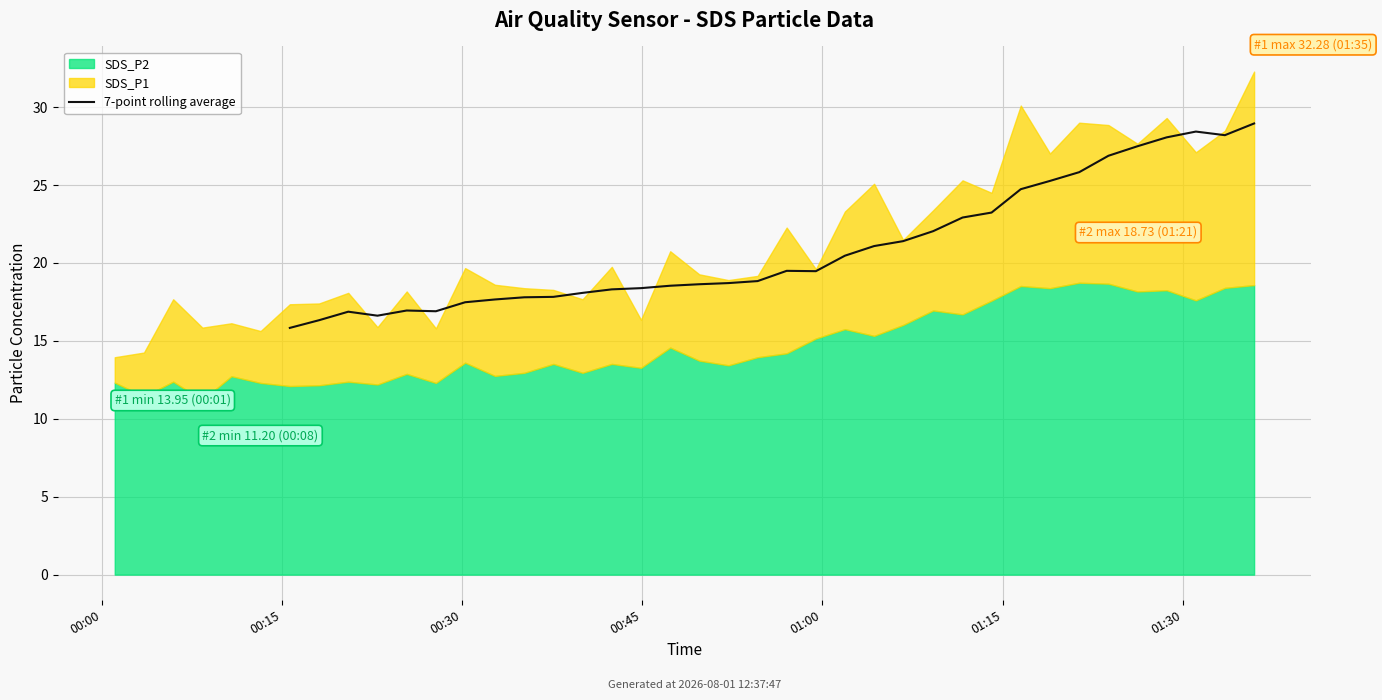

The chart shows a value of 29.0 at 33. True or false?

True